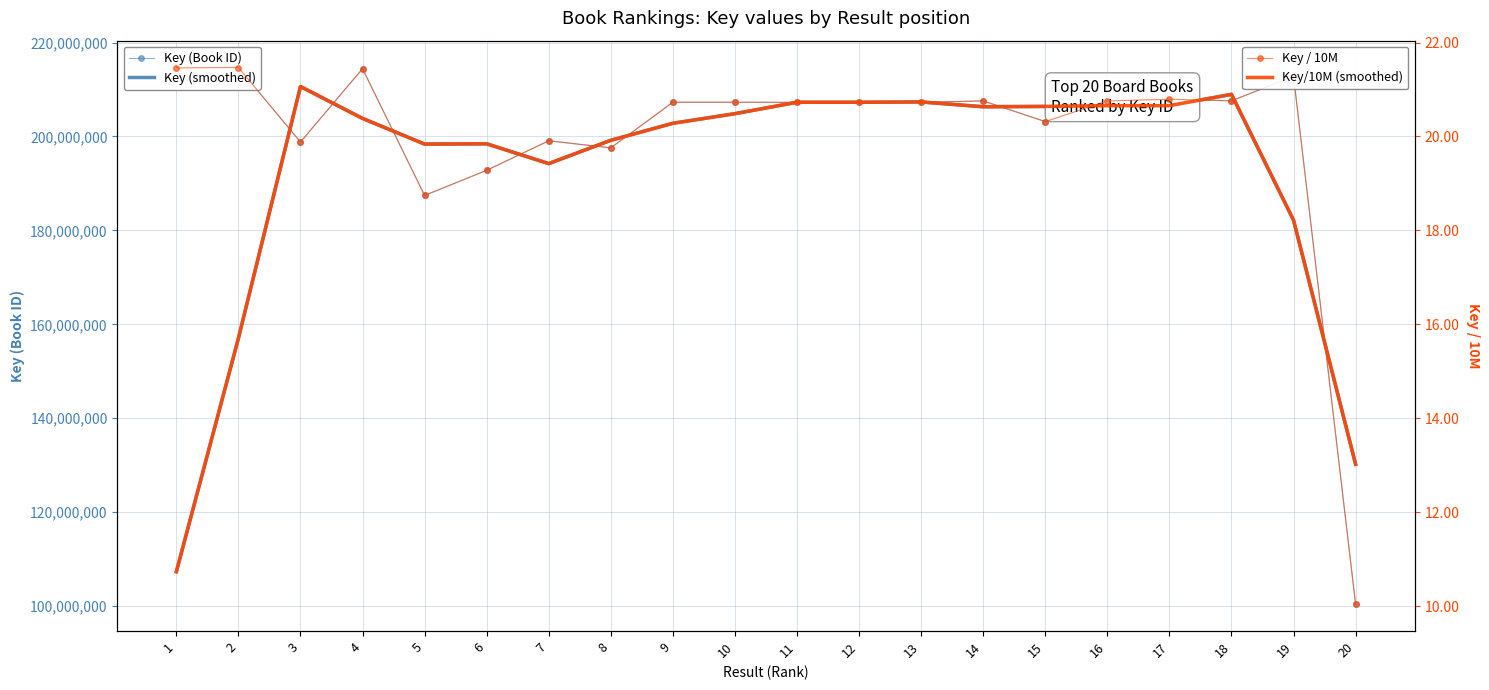

Rank the categories by Key (smoothed) value from lowest to highest.

1, 20, 2, 19, 7, 5, 6, 8, 9, 4, 10, 14, 15, 16, 17, 12, 11, 13, 18, 3